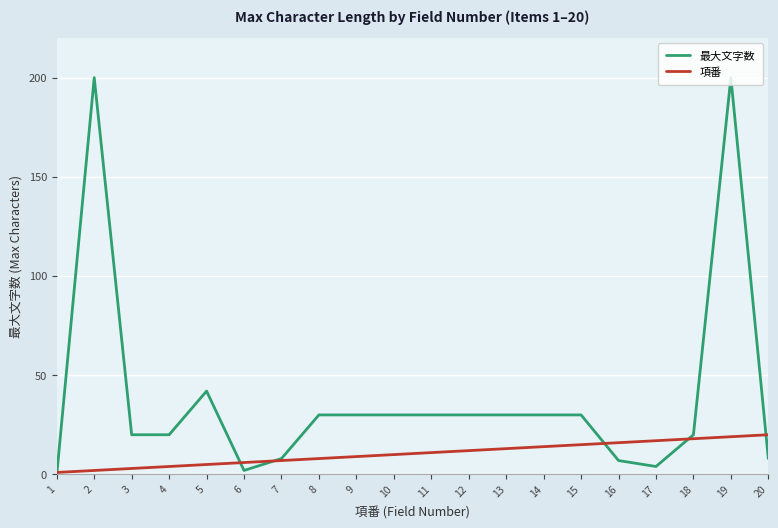

The 項番 series shows 17 at 17. True or false?

True